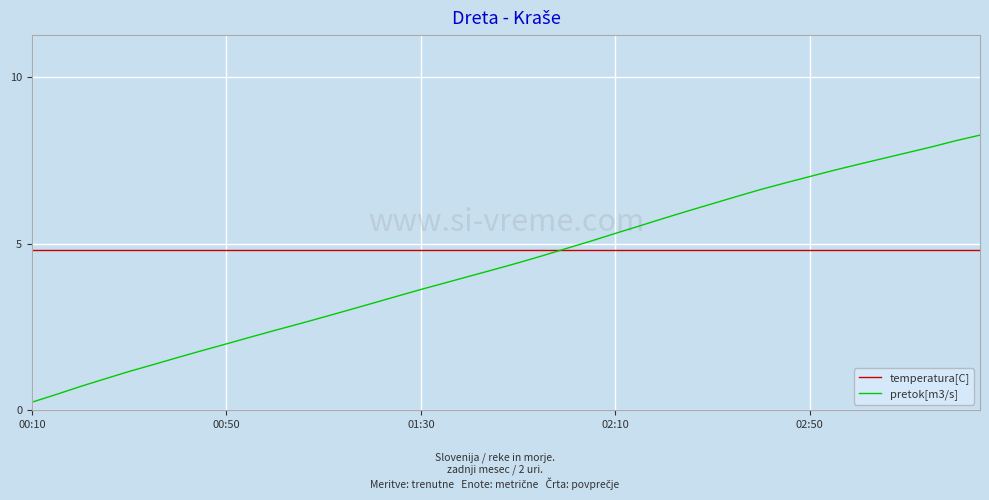

List the series in order of their peak value, highest first.

pretok[m3/s], temperatura[C]